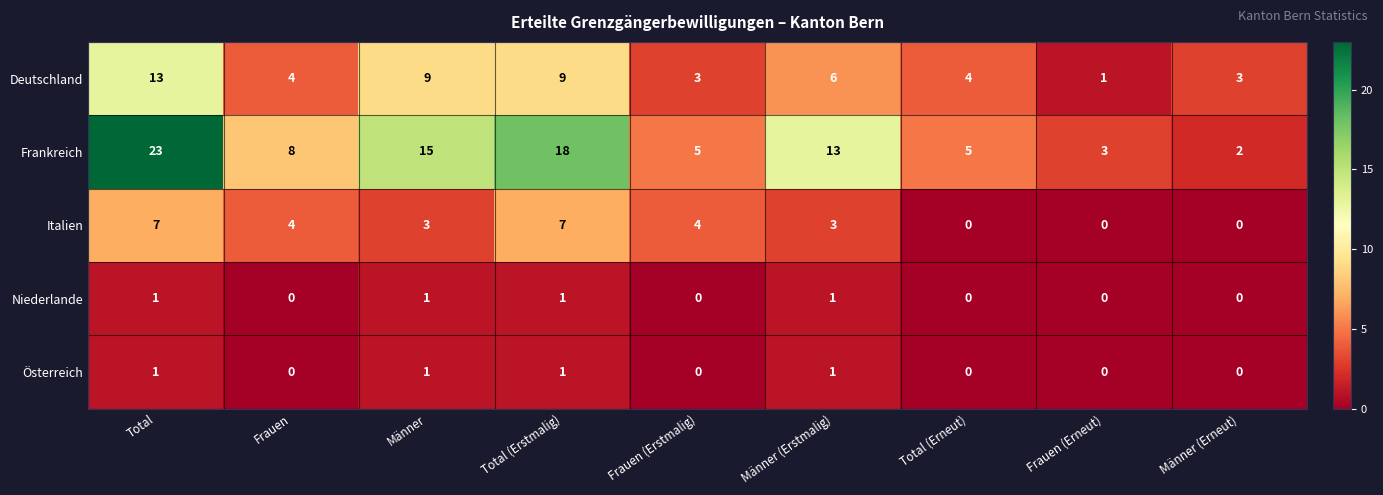

Which series has the widest spread of values?

Frankreich